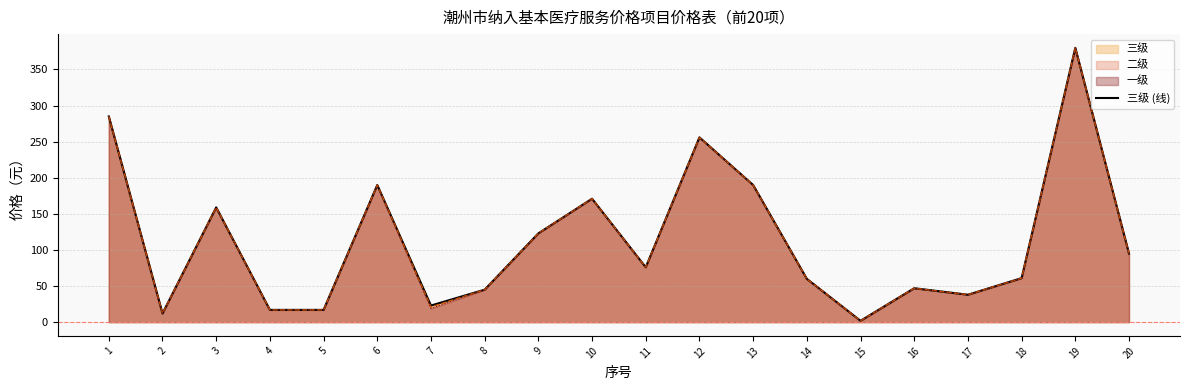

Reading left to right, transcribe all the data shown in this chart.

285.0	12.0	159.0	17.0	17.0	190.0	23.0	45.0	123.0	171.0	76.0	256.0	190.0	60.0	1.9	47.0	38.0	61.0	380.0	95.0